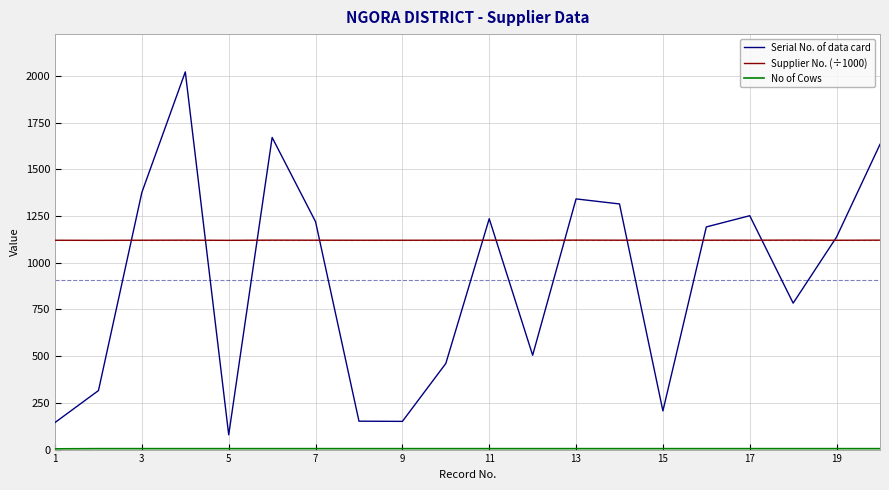

What is the minimum value for Serial No. of data card?

79.0